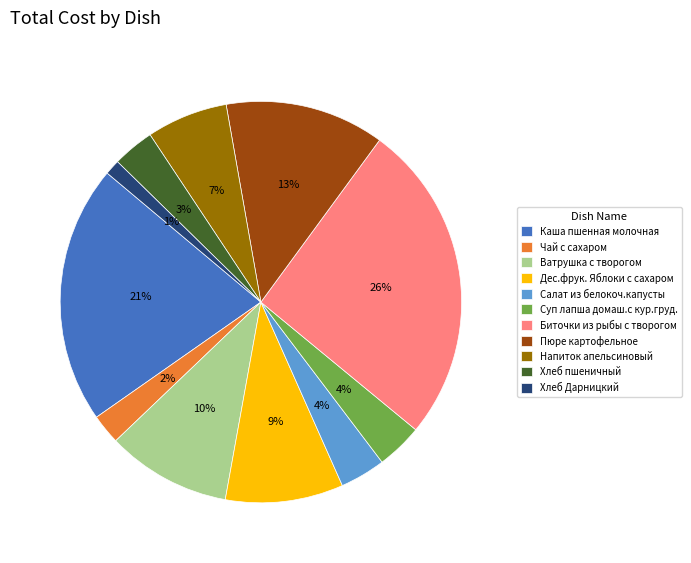

Between Суп лапша домаш.с кур.груд. and Каша пшенная молочная, which is larger?

Каша пшенная молочная